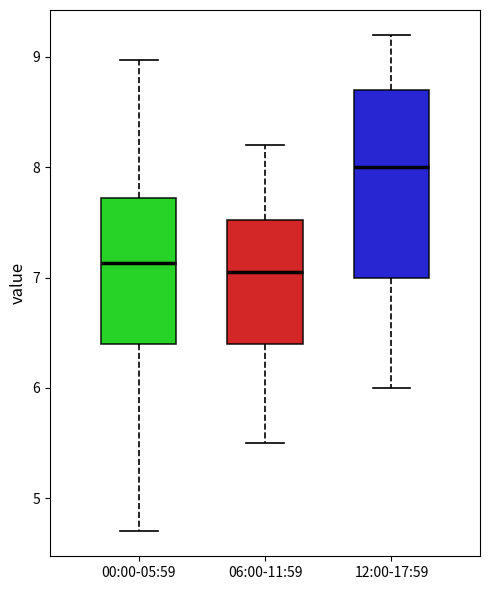

Reading left to right, transcribe this box plot: for each box, give where its median line is, the range the box spans, and where its two whiskers end, as read against the y-axis. The values are not printed on the chart, so give them approximately, as read against the axis.

00:00-05:59: median 7.1, box 6.4 to 7.7, whiskers 4.7 to 9.0
06:00-11:59: median 7.1, box 6.4 to 7.5, whiskers 5.5 to 8.2
12:00-17:59: median 8.0, box 7.0 to 8.7, whiskers 6.0 to 9.2